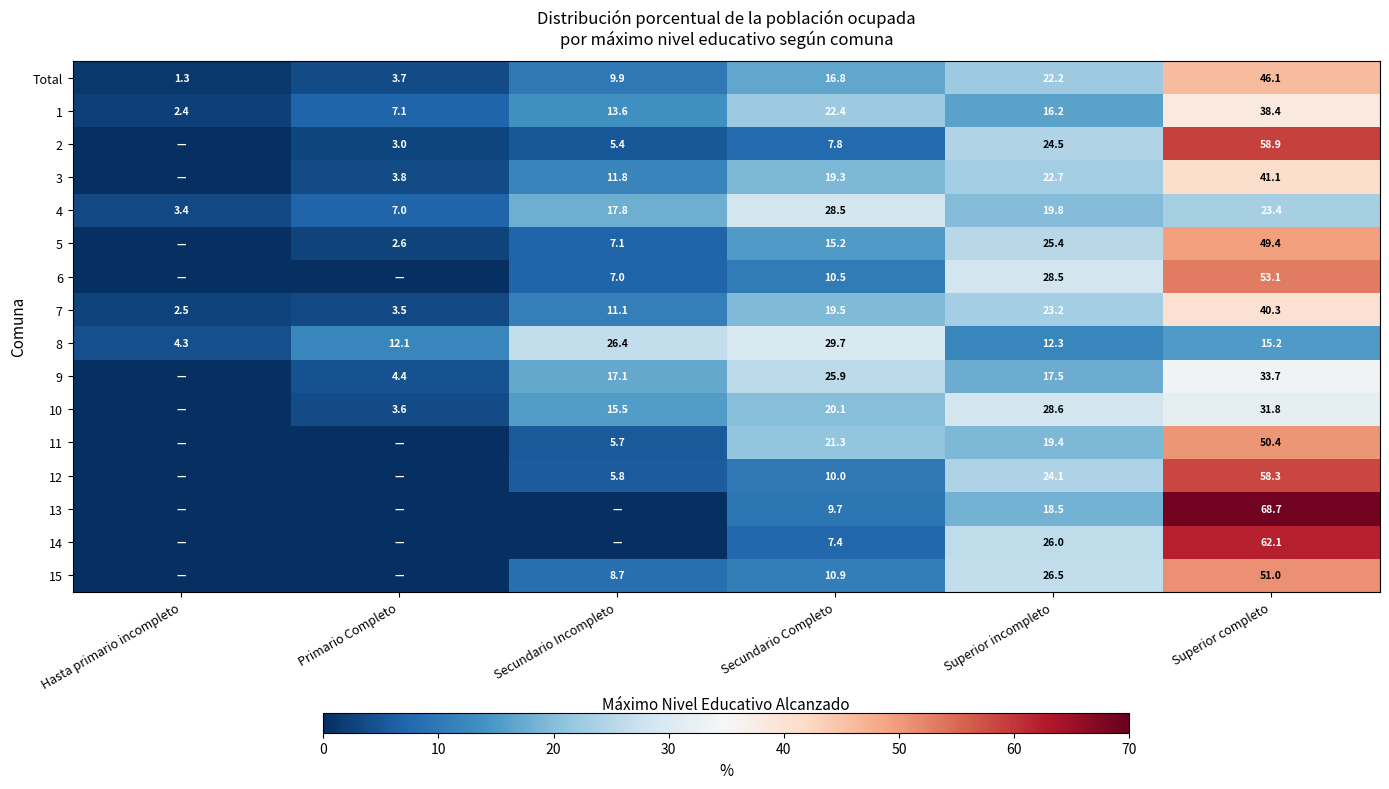

What is the sum of all 7 values?

100.1